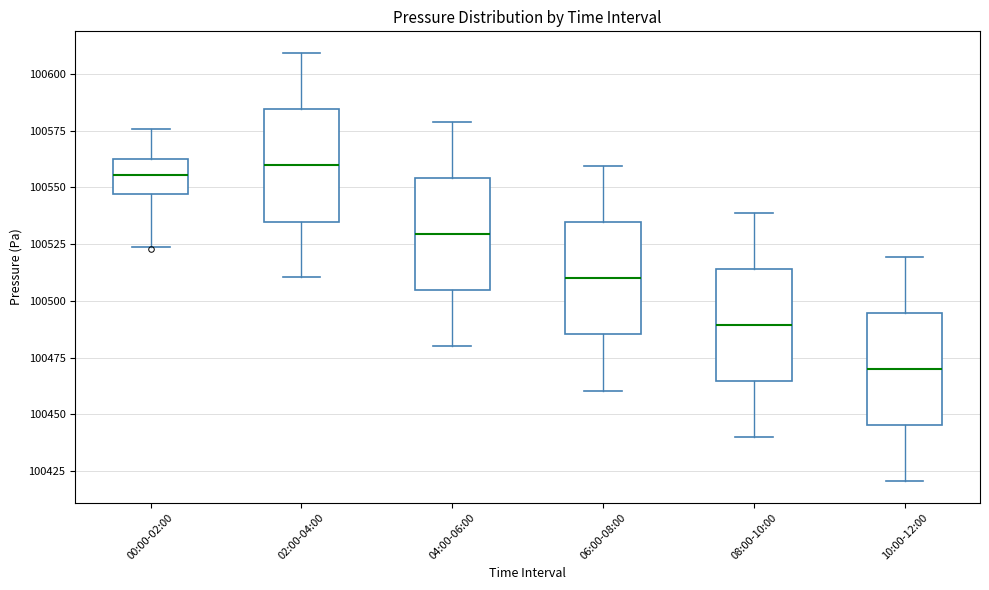

Reading left to right, transcribe this box plot: for each box, give where its median line is, the range the box spans, and where its two whiskers end, as read against the y-axis. The values are not printed on the chart, so give them approximately, as read against the axis.

00:00-02:00: median 100555, box 100545 to 100565, whiskers 100525 to 100575
02:00-04:00: median 100560, box 100535 to 100585, whiskers 100510 to 100610
04:00-06:00: median 100530, box 100505 to 100555, whiskers 100480 to 100580
06:00-08:00: median 100510, box 100485 to 100535, whiskers 100460 to 100560
08:00-10:00: median 100490, box 100465 to 100515, whiskers 100440 to 100540
10:00-12:00: median 100470, box 100445 to 100495, whiskers 100420 to 100520